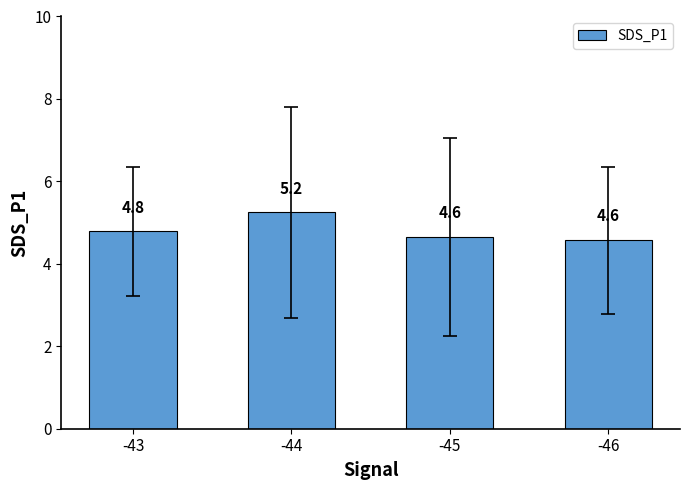

Which label corresponds to the smallest value in the chart?

-46